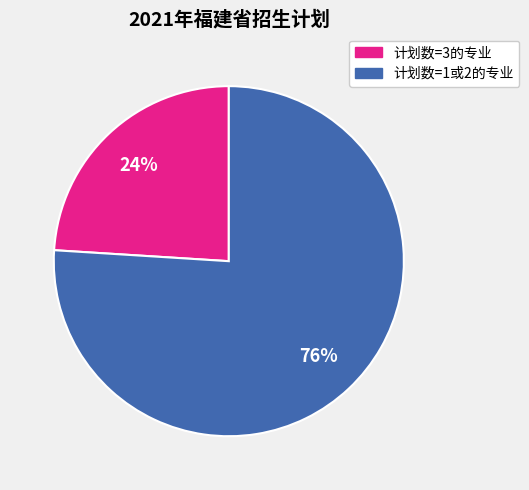

To the nearest percent, what is the average slice percentage?

50%